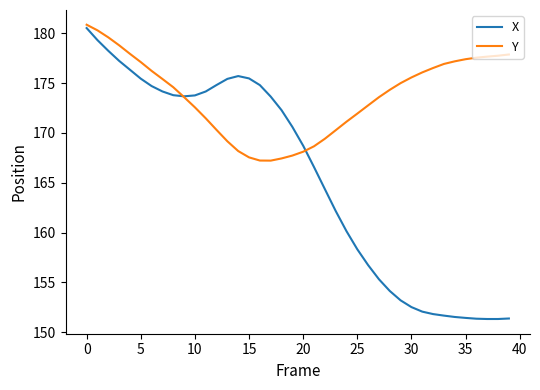

Rank the series by their average value, from highest to lowest.

Y, X